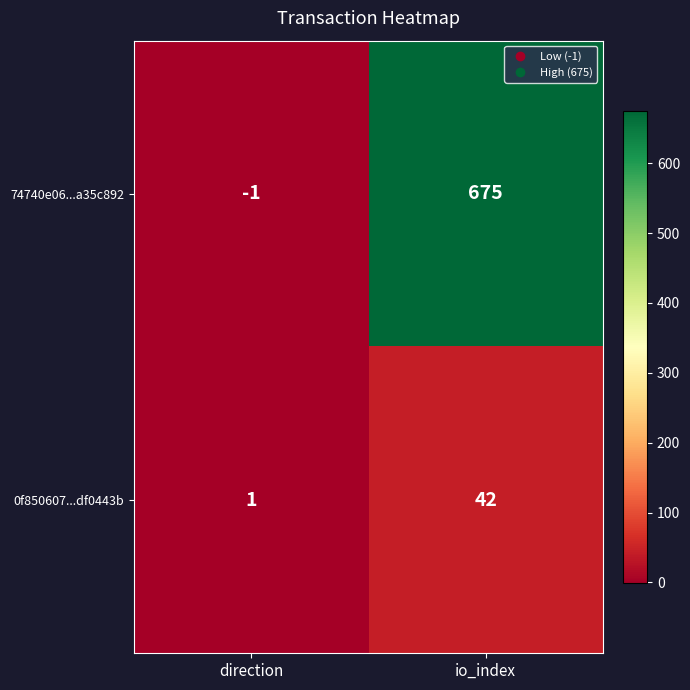

How many data points in 74740e06...a35c892 are less than 675?

1